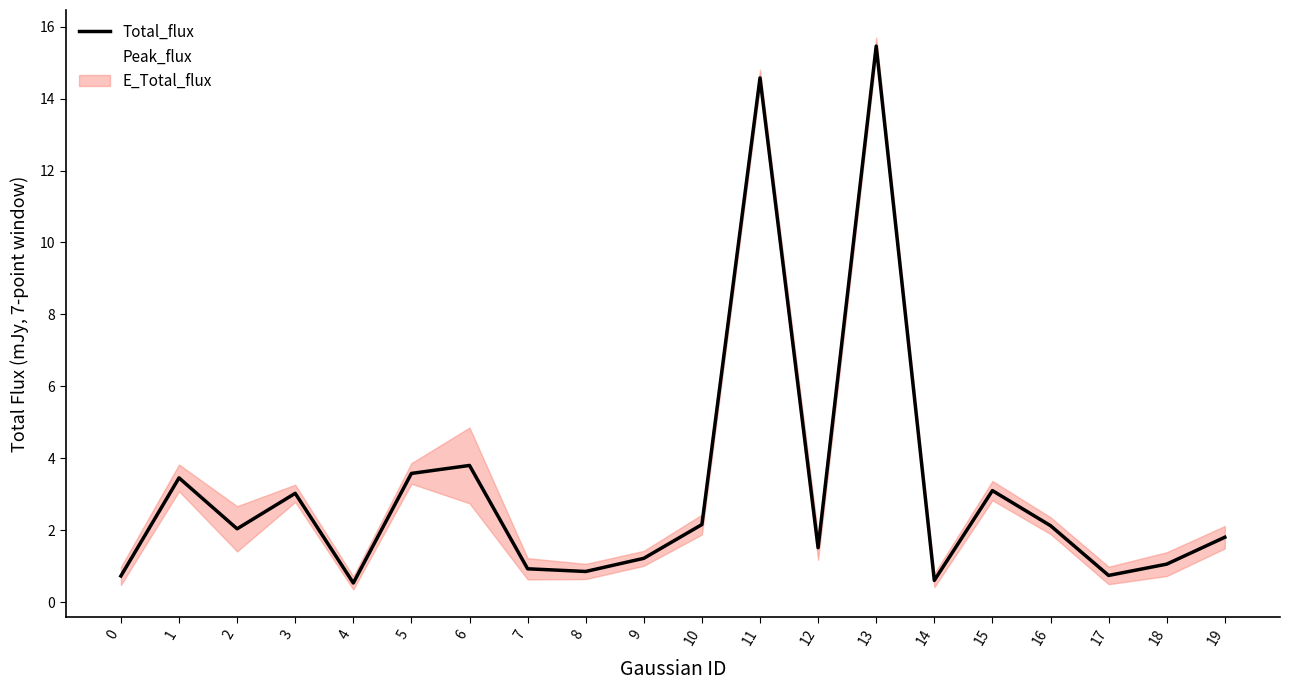

What is the average value of the Total_flux series?

3.2